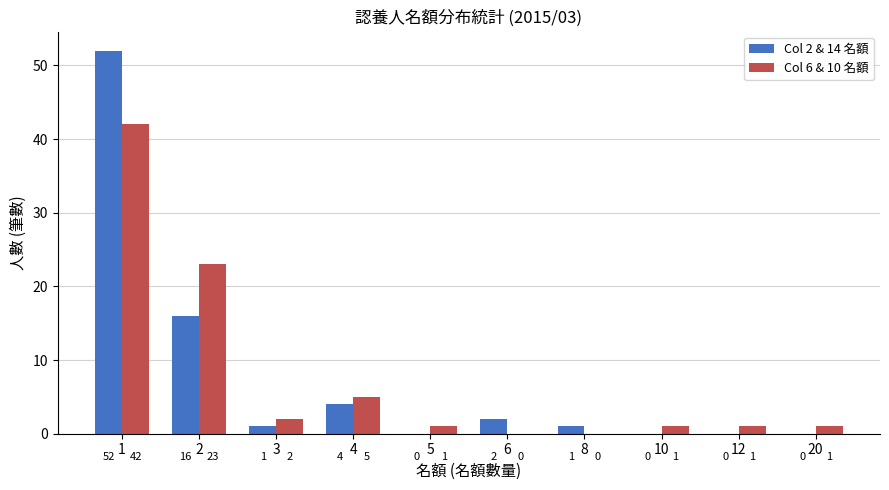

What is the maximum value shown in the chart?

52